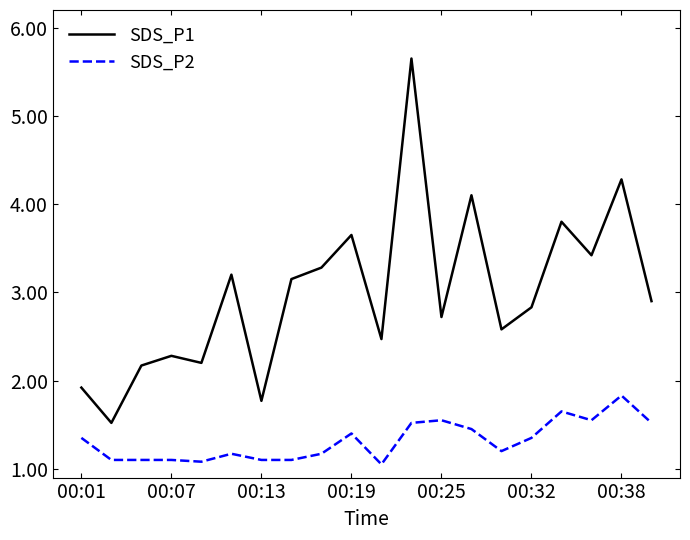

What is the difference between the maximum and minimum values in the SDS_P1 series?

4.1